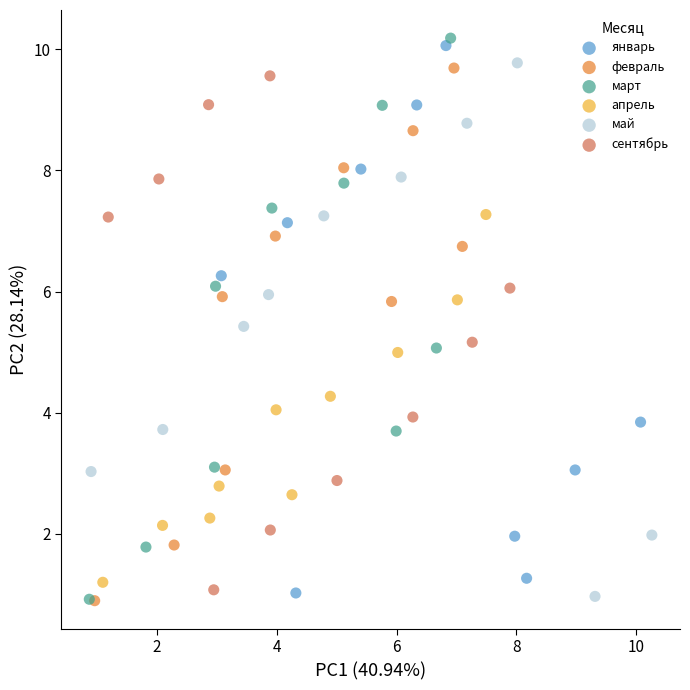

What are all the series names shown in the legend?

январь, февраль, март, апрель, май, сентябрь